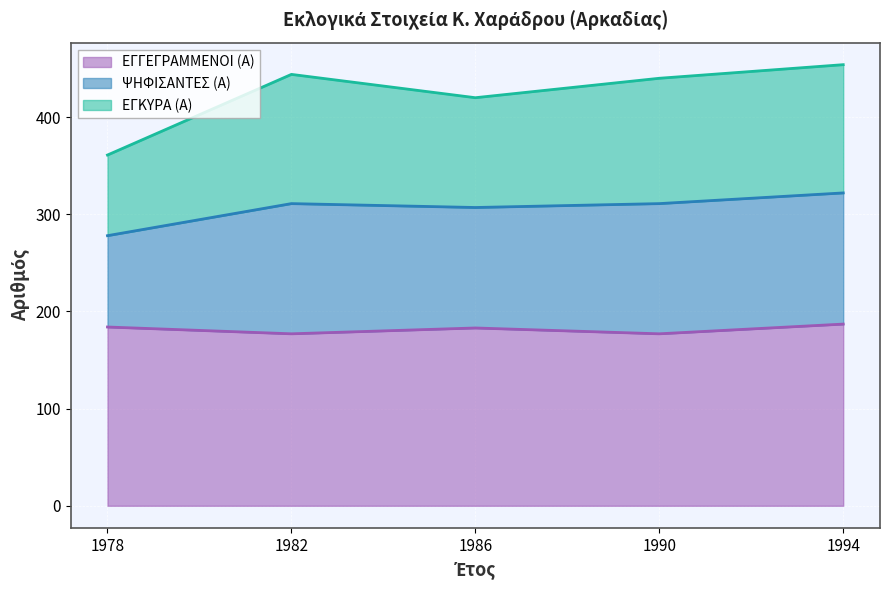

True or false: ΕΓΓΕΓΡΑΜΜΕΝΟΙ (Α) has a value of 101 at 1990.

False